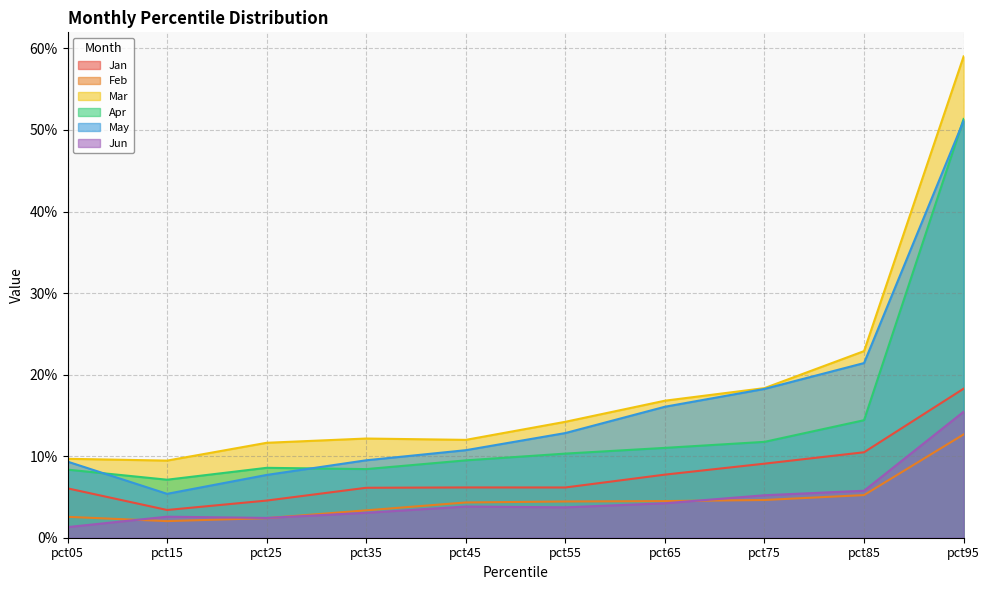

Rank the series at pct65 from lowest to highest value.

Jun, Feb, Jan, Apr, May, Mar